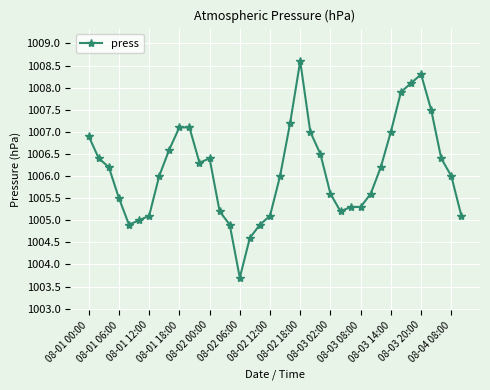

What is the difference between the maximum and minimum values?

4.9